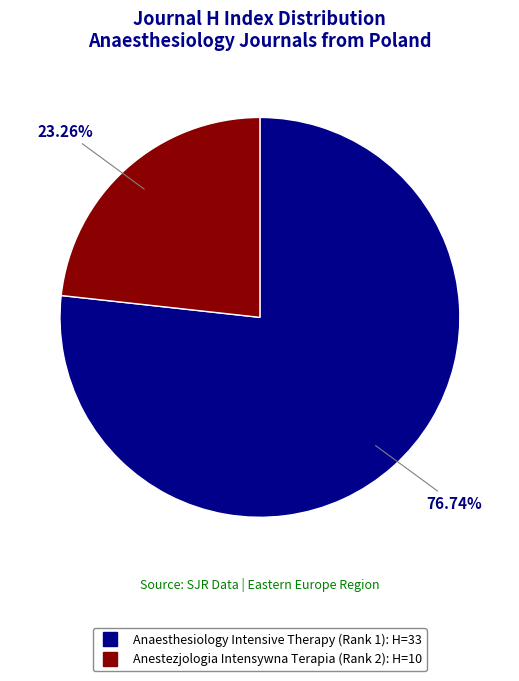

To the nearest percent, what is the difference between the largest and smallest slice percentages?

53%